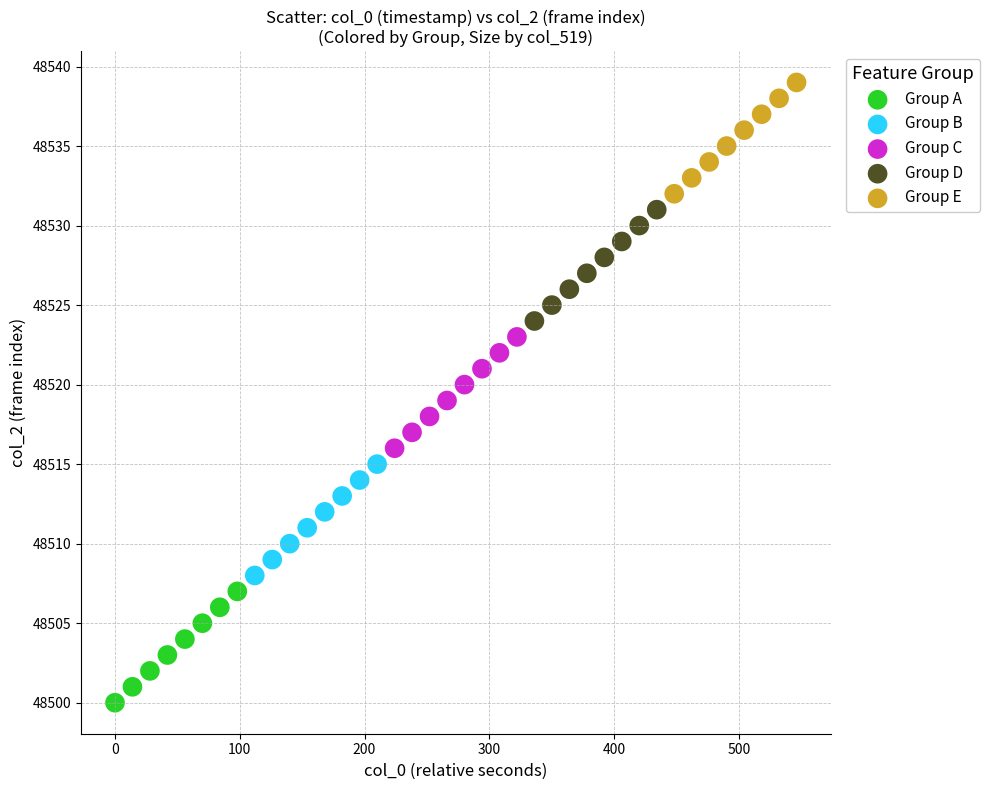

Which series reaches the minimum Y coordinate?

Group A